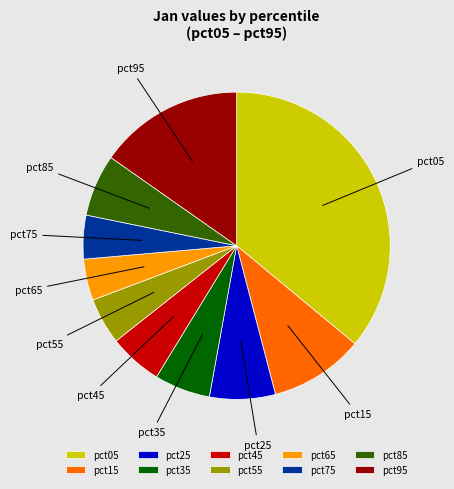

Which slice is the largest?

pct05